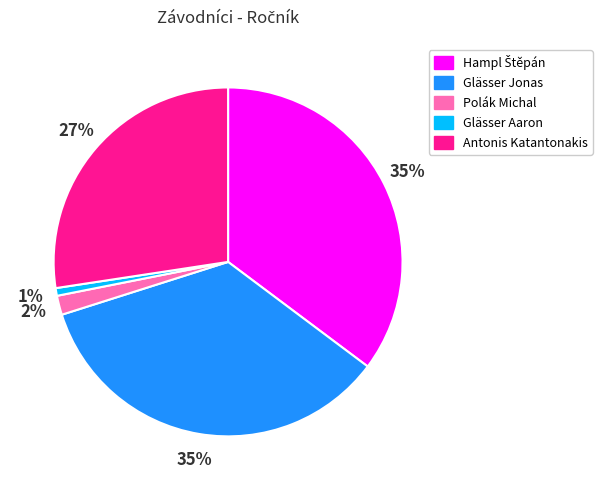

The Glässer Jonas slice represents 35% of the pie. True or false?

True